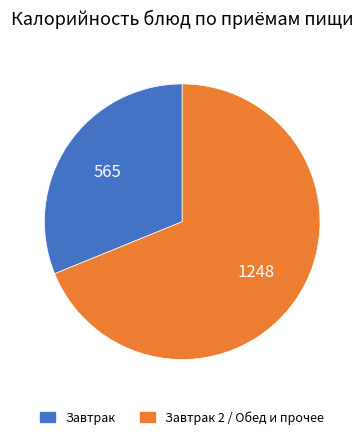

Does any single category account for the majority?

Yes